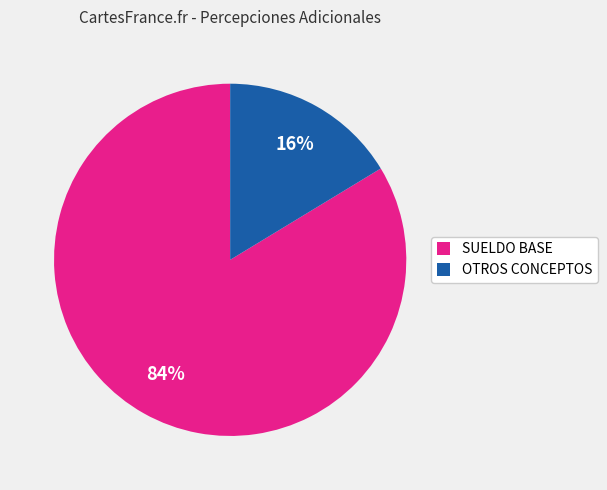

To the nearest percent, what percentage of the pie is OTROS CONCEPTOS?

16%